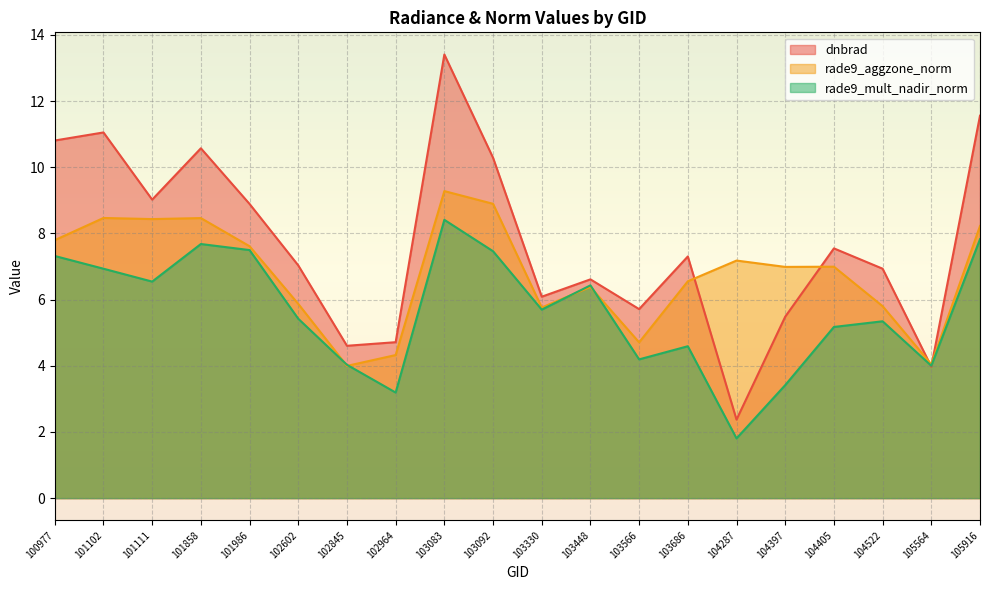

Is the value of rade9_aggzone_norm at 102964 greater than the value of rade9_mult_nadir_norm at 104287?

Yes